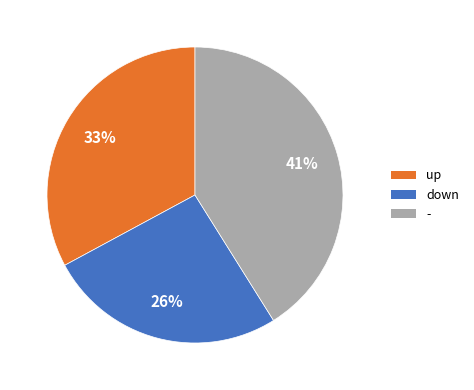

Is the sum of - and up greater than half?

Yes